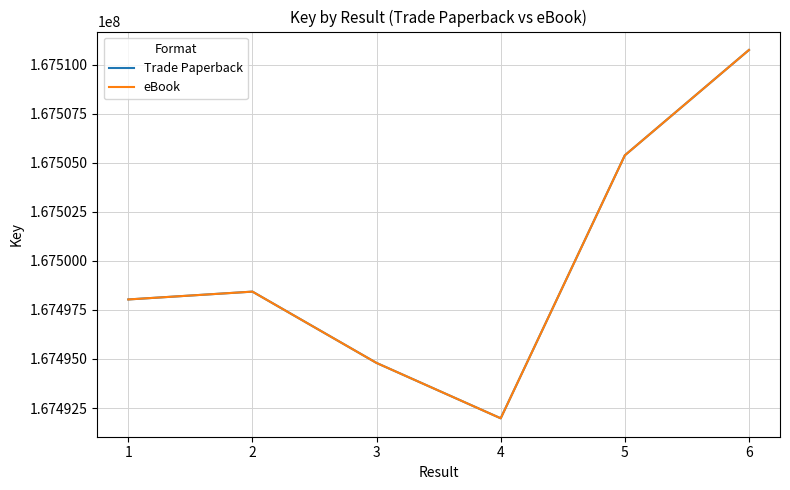

Reading left to right, list all the values displayed in this chart.

Trade Paperback: 167498033	167498432	167494798	167491979	167505374	167510741
eBook: 167498033	167498432	167494798	167491979	167505374	167510741